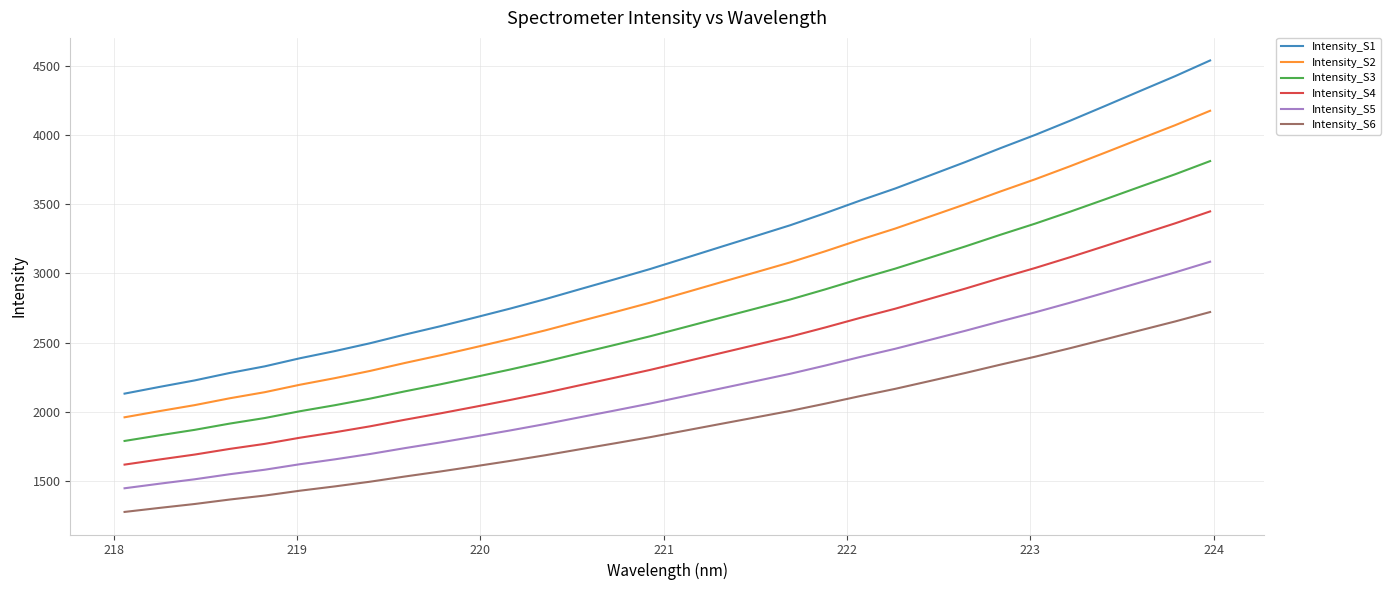

What are all the series names shown in the legend?

Intensity_S1, Intensity_S2, Intensity_S3, Intensity_S4, Intensity_S5, Intensity_S6